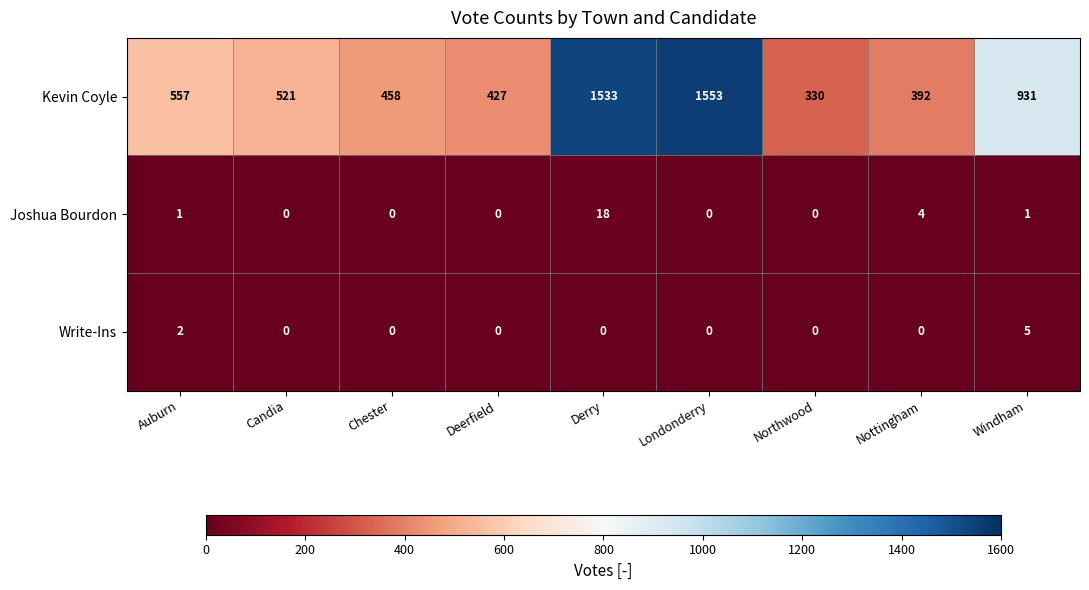

What is the total value across all series at Candia?

521